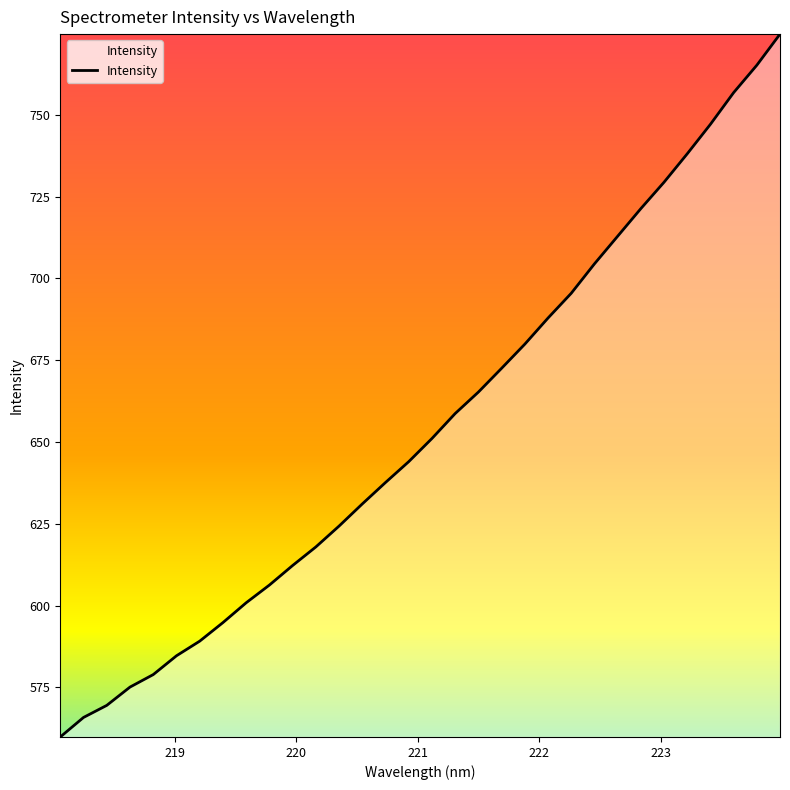

What is the difference between the maximum and minimum values?

214.9